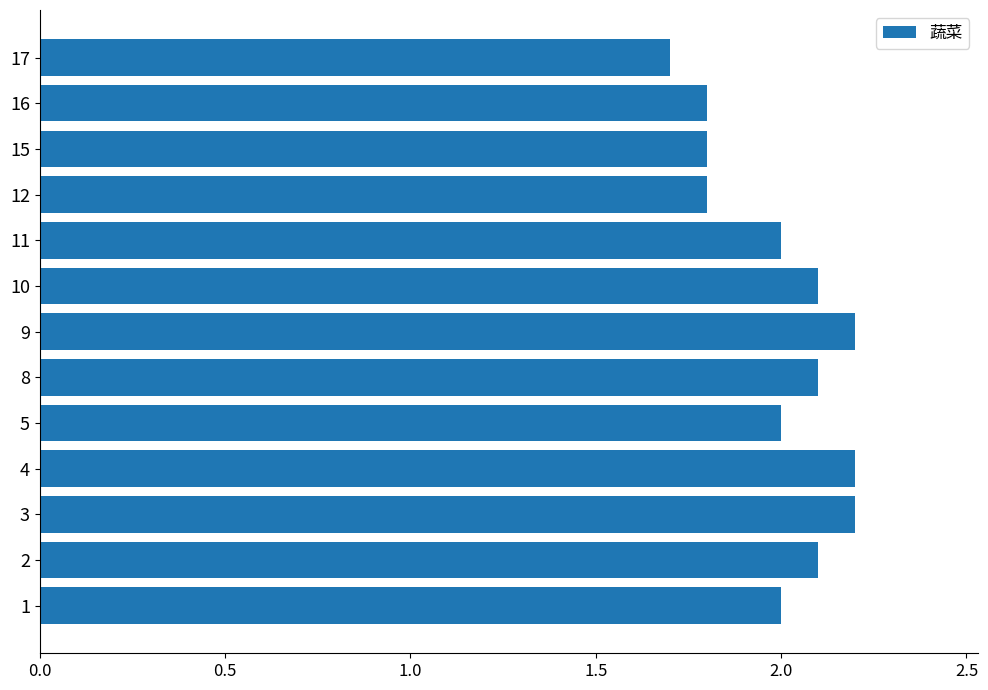

Which has a higher value, 9 or 10?

9